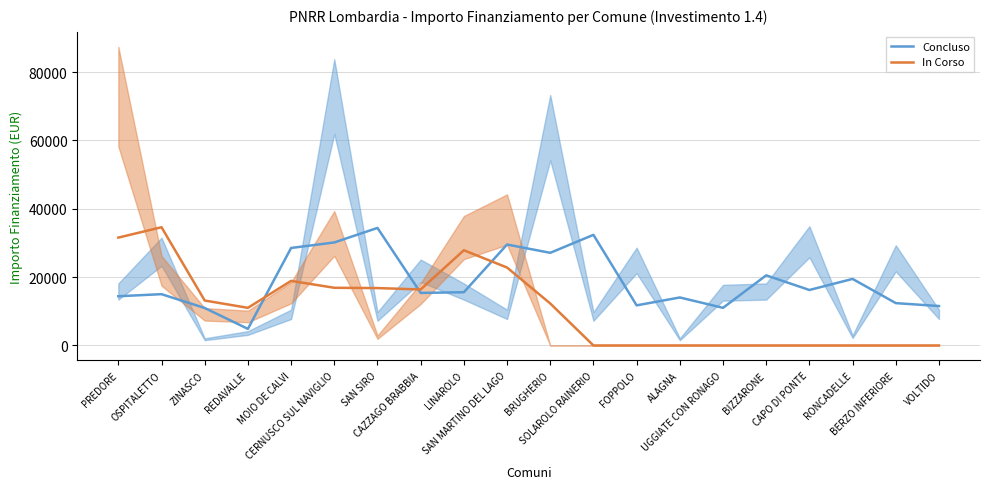

What is the average value of the Concluso series?

18761.2